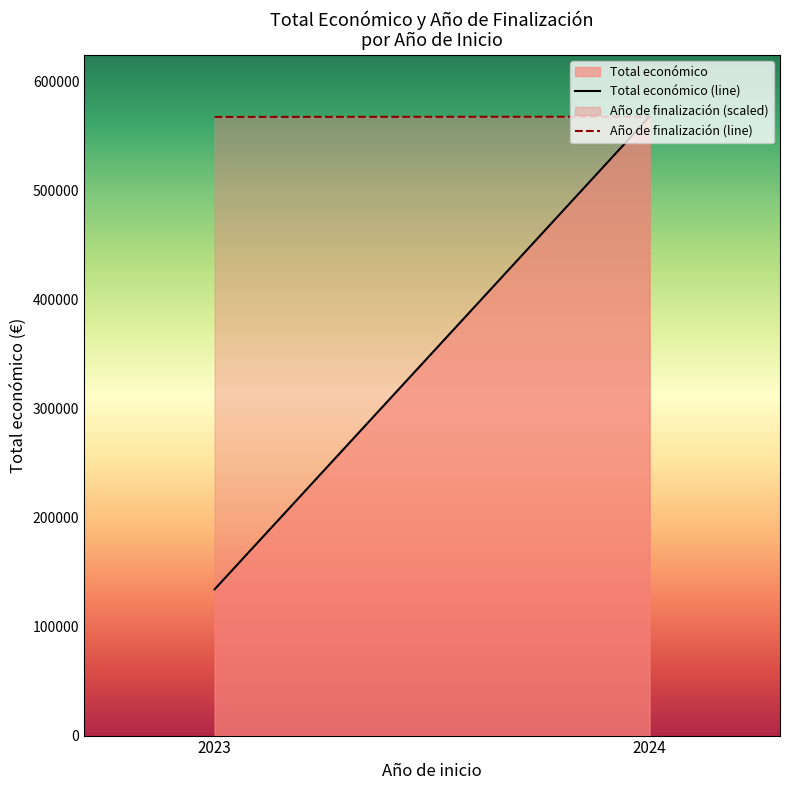

Is it true that Total económico (line) equals 567361.2 at 2024?

True